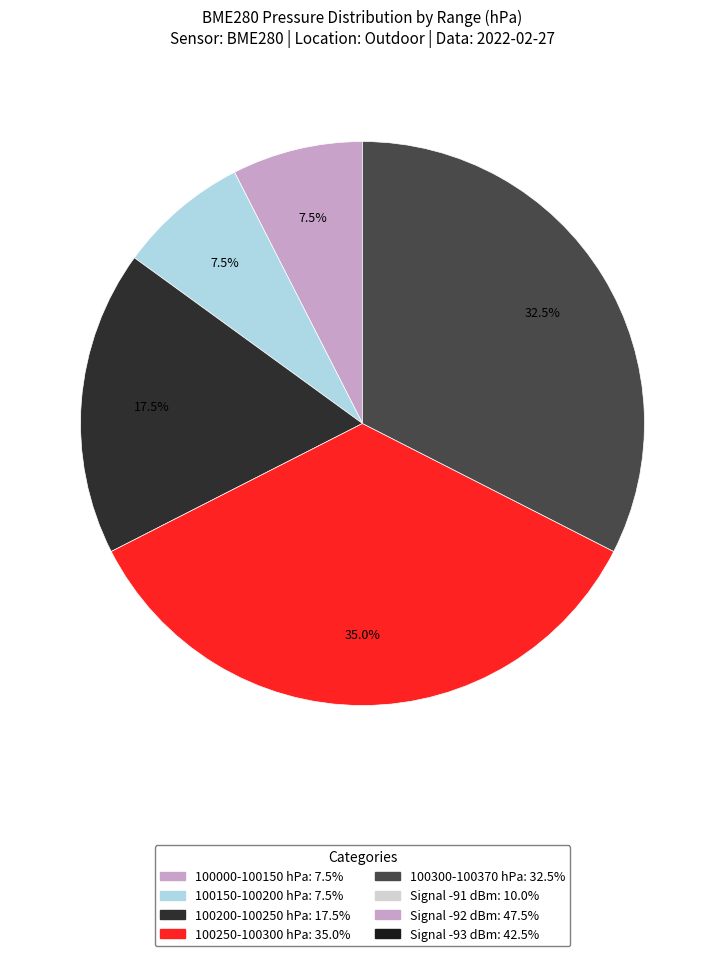

Does any single category account for the majority?

No